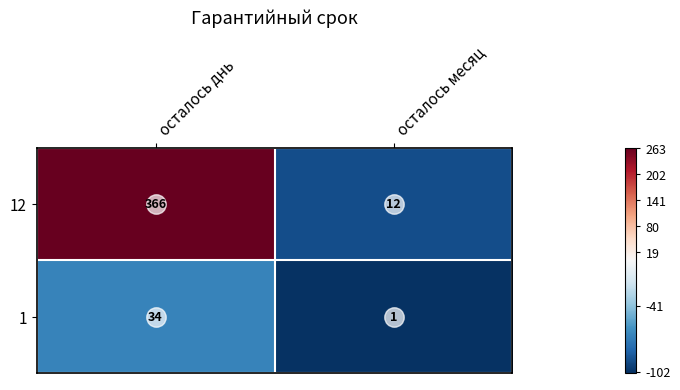

Count the number of categories in the chart.

2